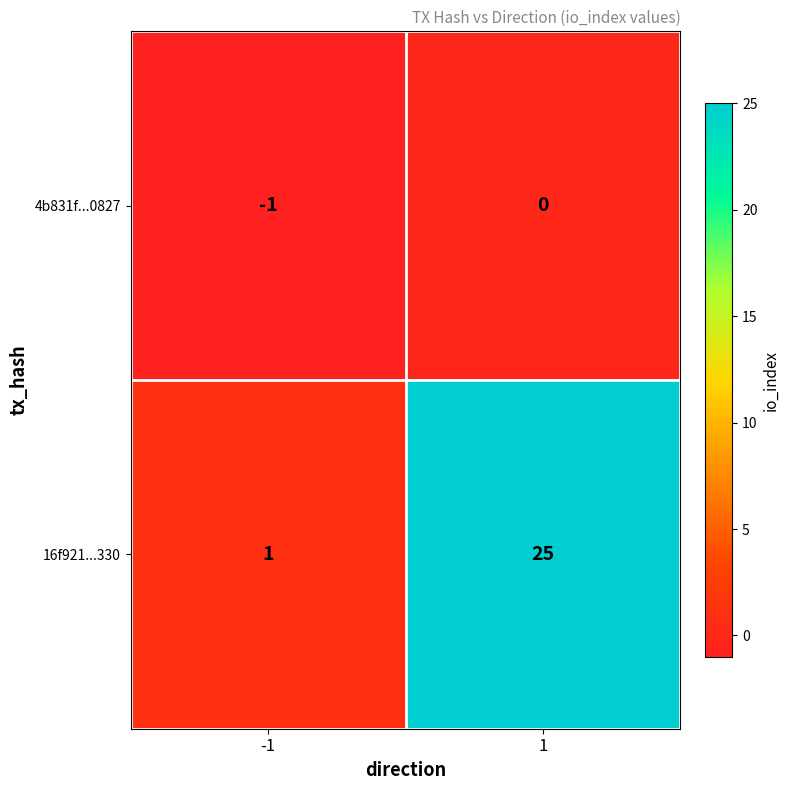

How many data points does each series have?

2